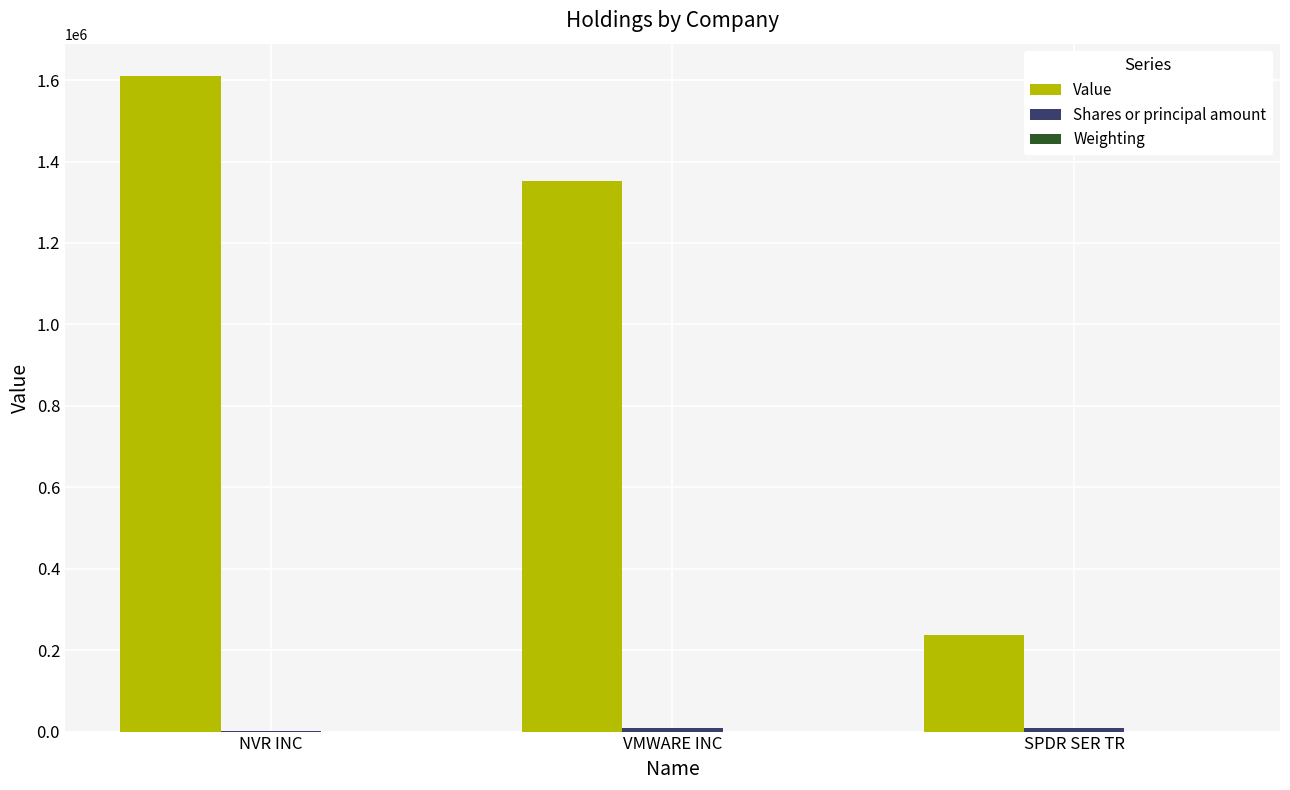

Which series changed the most between NVR INC and VMWARE INC?

Value